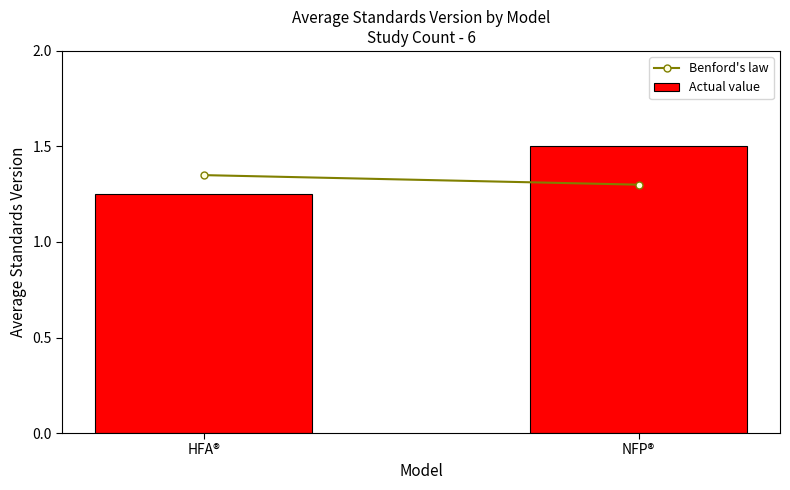

Which has a higher value, NFP® or HFA®?

NFP®